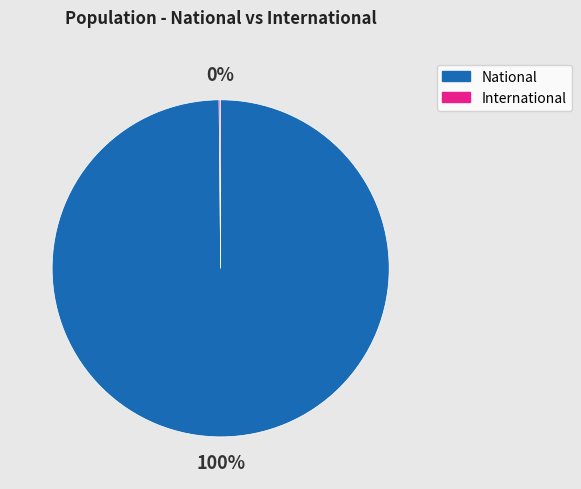

To the nearest percent, what is the average slice percentage?

50%